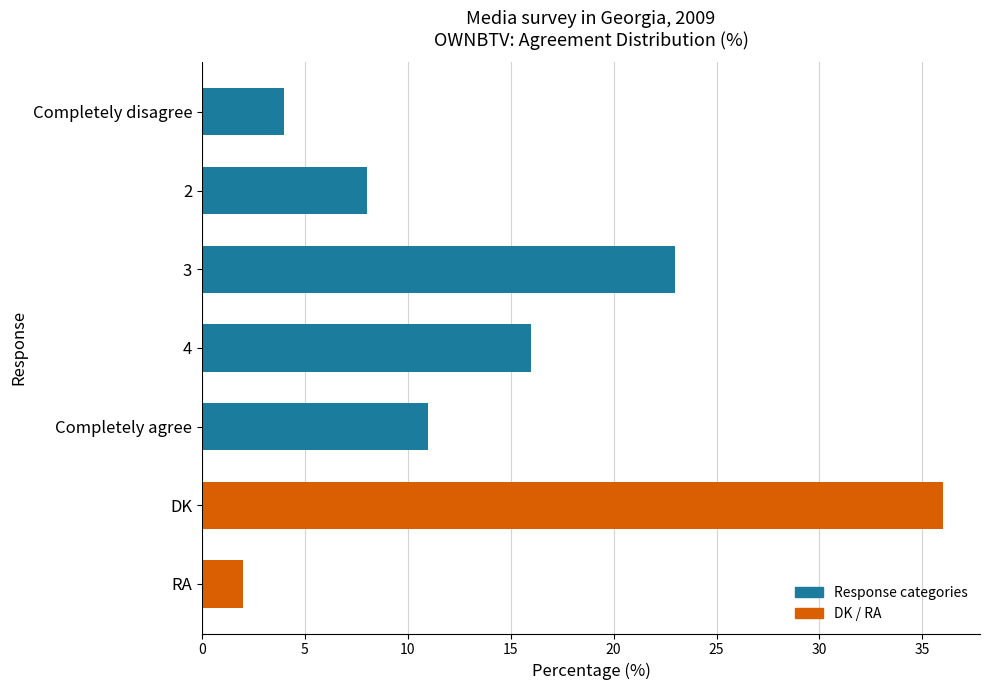

The value at 3 is 30. True or false?

False